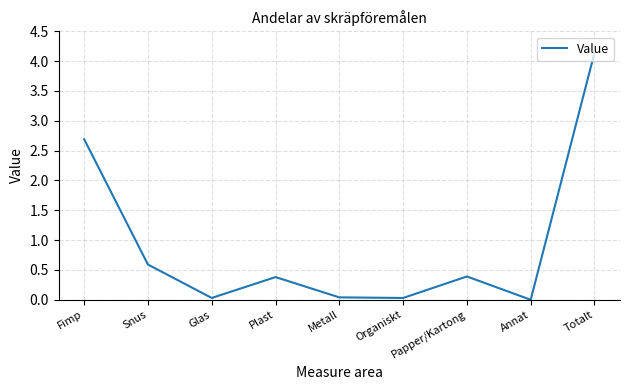

The value at Snus is 0.6. True or false?

True